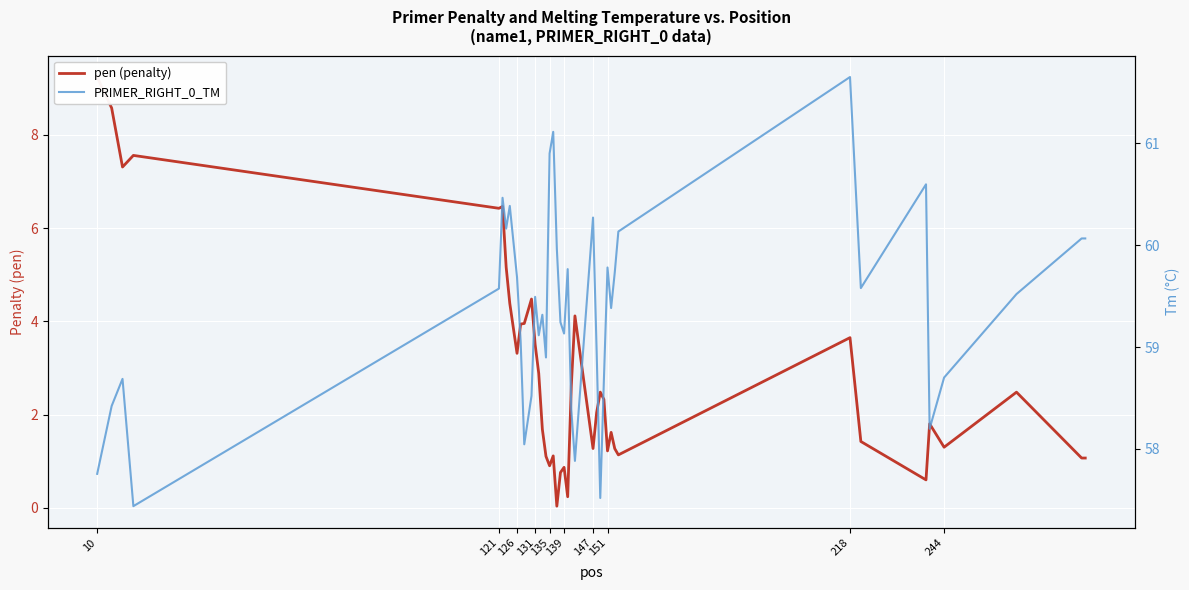

What is the sum of all pen (penalty) values?

117.4